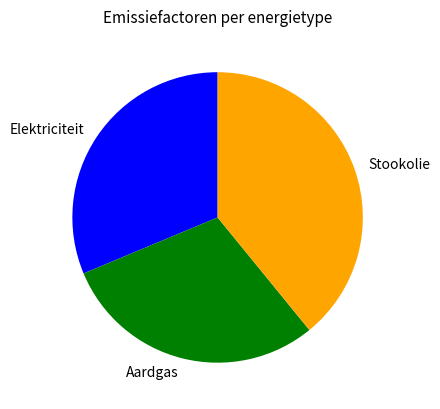

Does Aardgas represent more than half of the total?

No